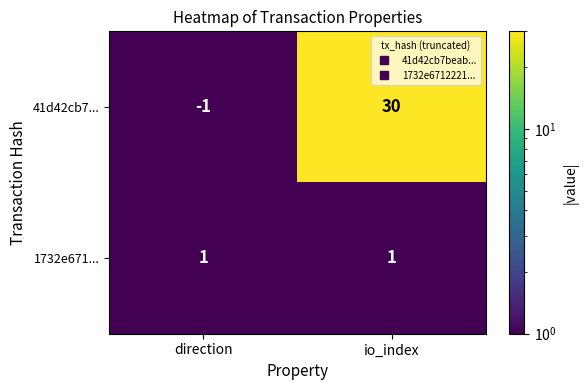

Which label corresponds to the smallest value in the chart?

direction